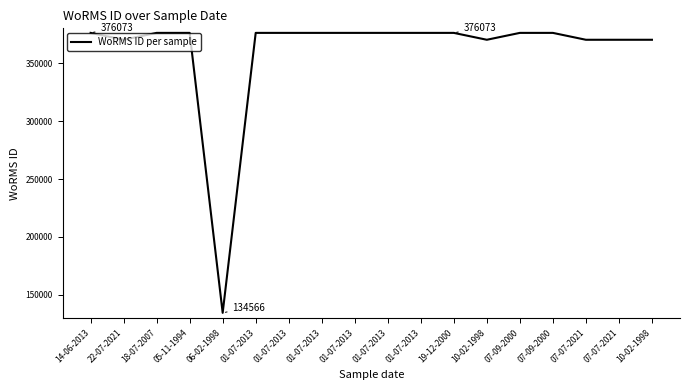

Is this an area chart (filled region under the line)?

No